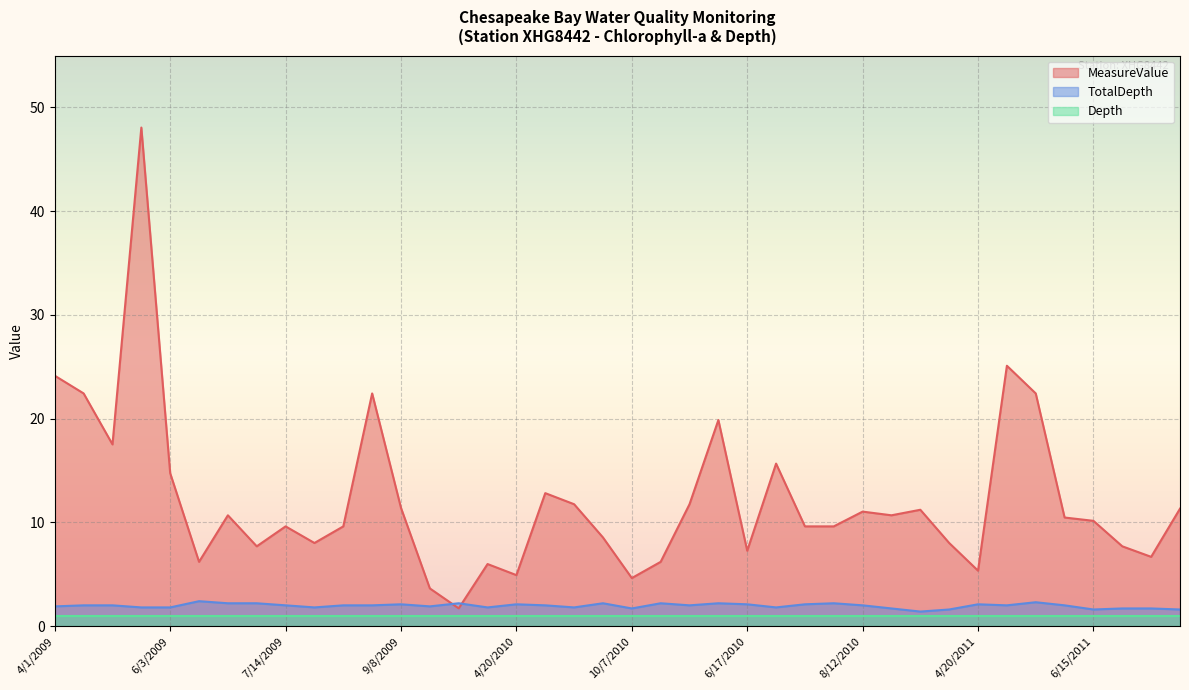

Is it true that TotalDepth equals 1.7 at 10/7/2010?

True